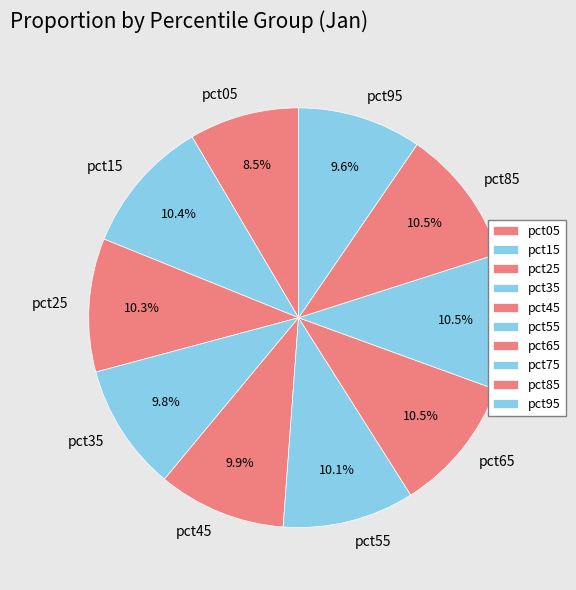

Is it true that pct35 is 10% of the pie?

True